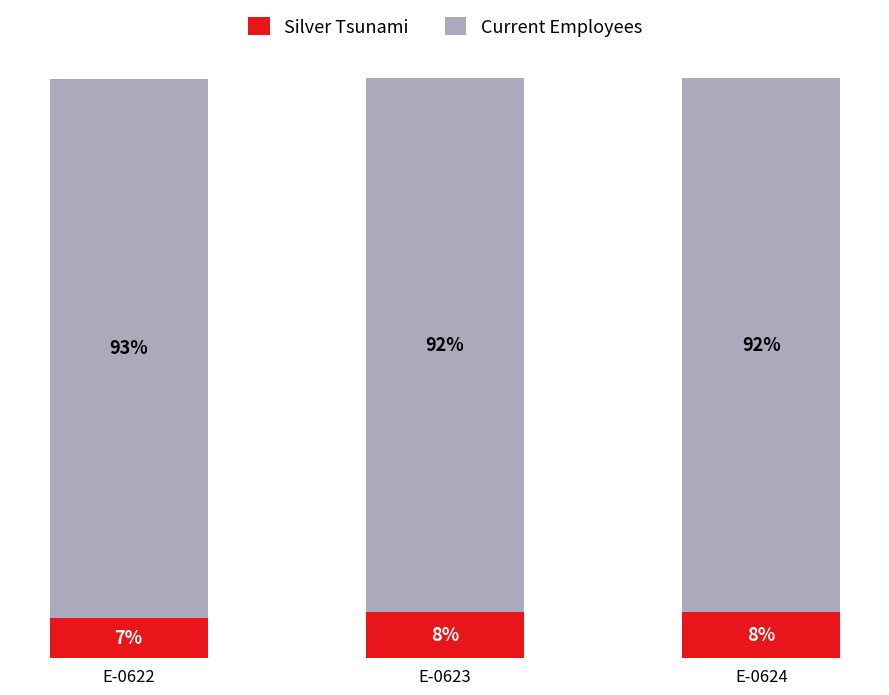

Which series has the largest total across all categories?

Current Employees